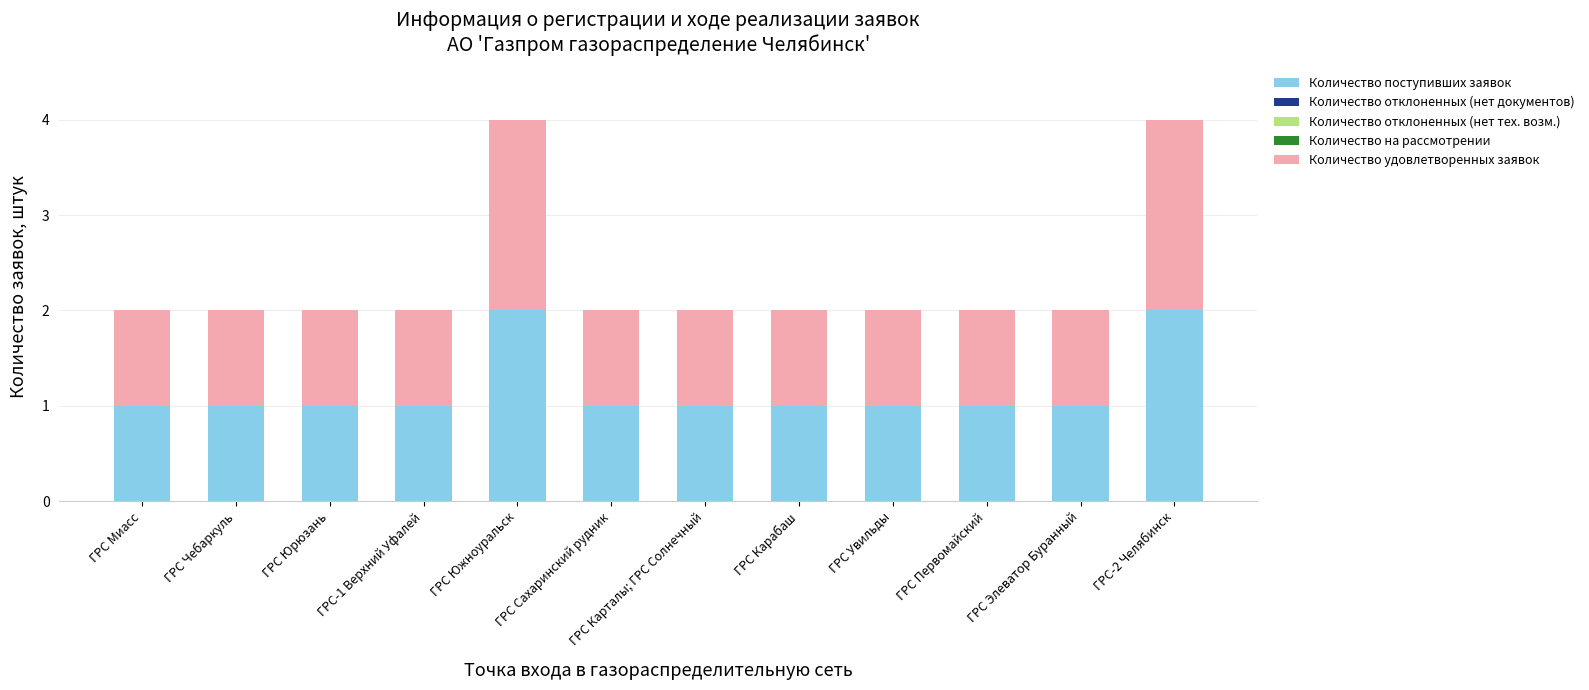

What is the sum of the Количество поступивших заявок values at ГРС-2 Челябинск and ГРС Юрюзань?

3